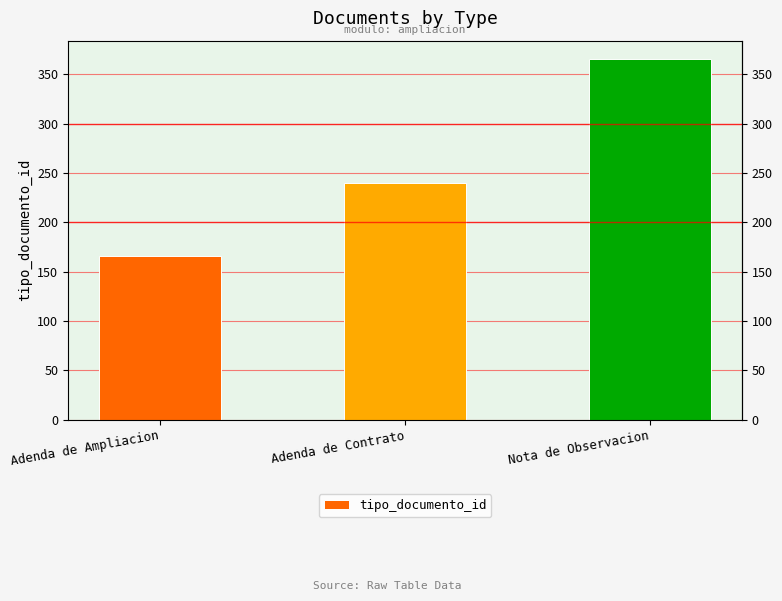

What is the label of the 2nd bar from the right?

Adenda de Contrato